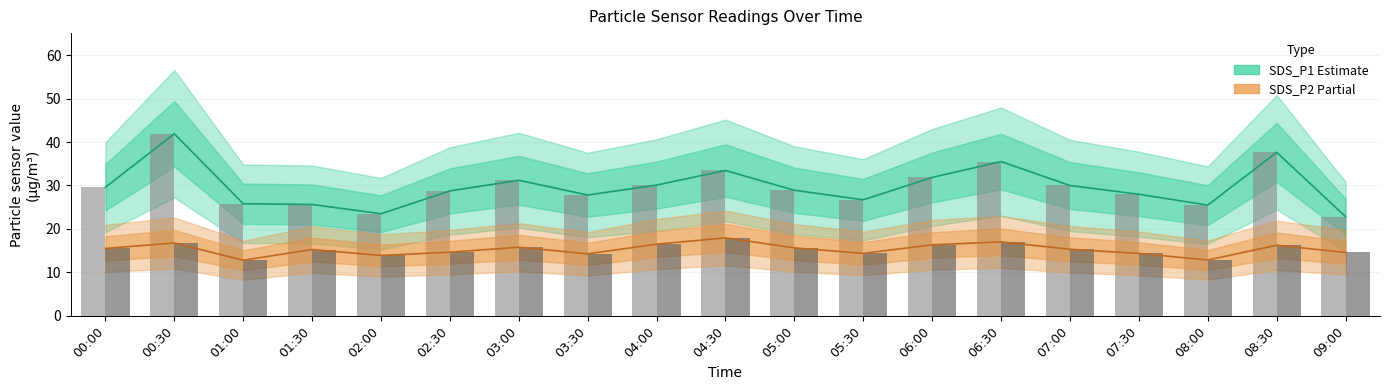

Reading left to right, list all the values displayed in this chart.

SDS_P1 bars: 29.6	41.9	25.8	25.6	23.5	28.8	31.2	27.8	30.1	33.5	28.9	26.7	31.9	35.5	30.0	28.0	25.5	37.6	22.8
SDS_P2 bars: 15.5	16.8	12.8	15.3	13.9	14.7	15.8	14.3	16.5	17.9	15.7	14.4	16.4	17.0	15.3	14.4	12.8	16.2	14.6